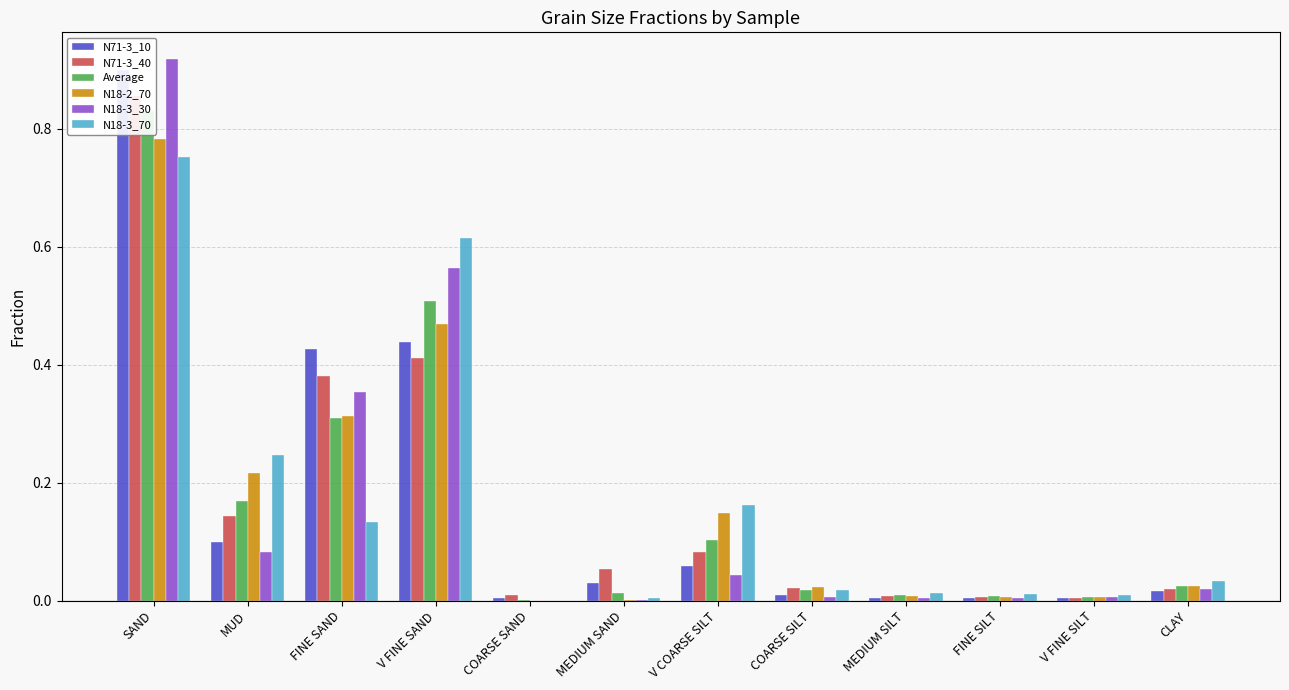

What is the difference between the maximum and minimum values in the N18-3_30 series?

0.9